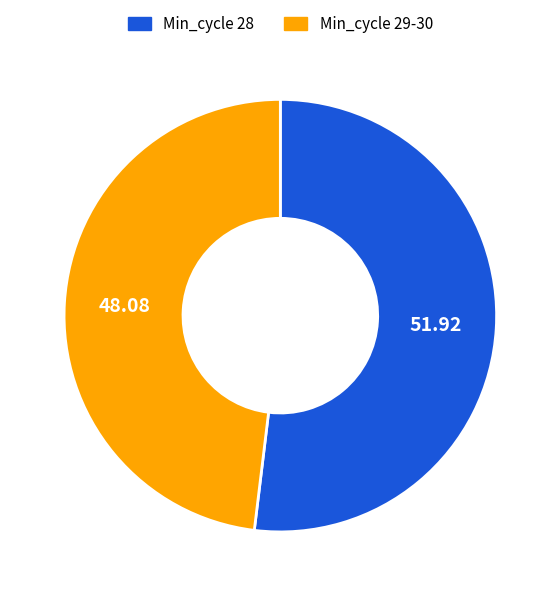

Do Min_cycle 28 and Min_cycle 29-30 together represent more than half of the pie?

Yes